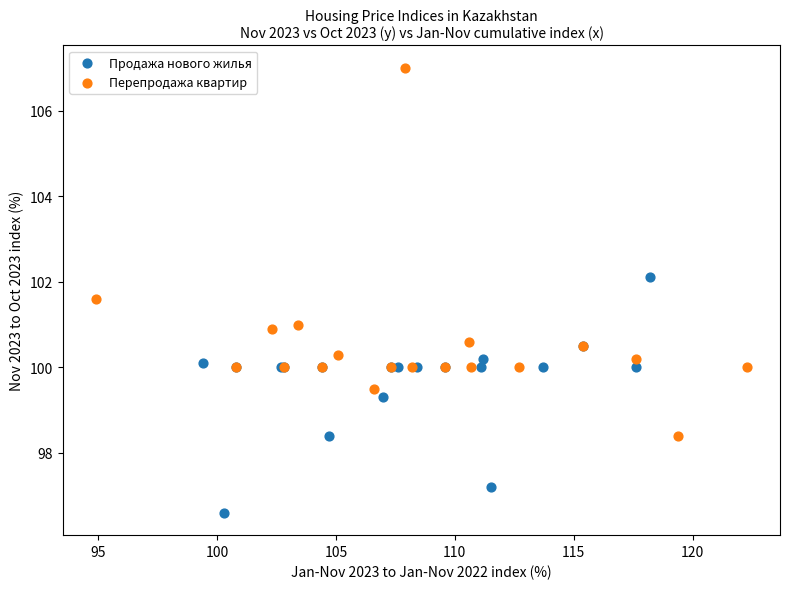

Which series contains the lowest Y value?

Продажа нового жилья